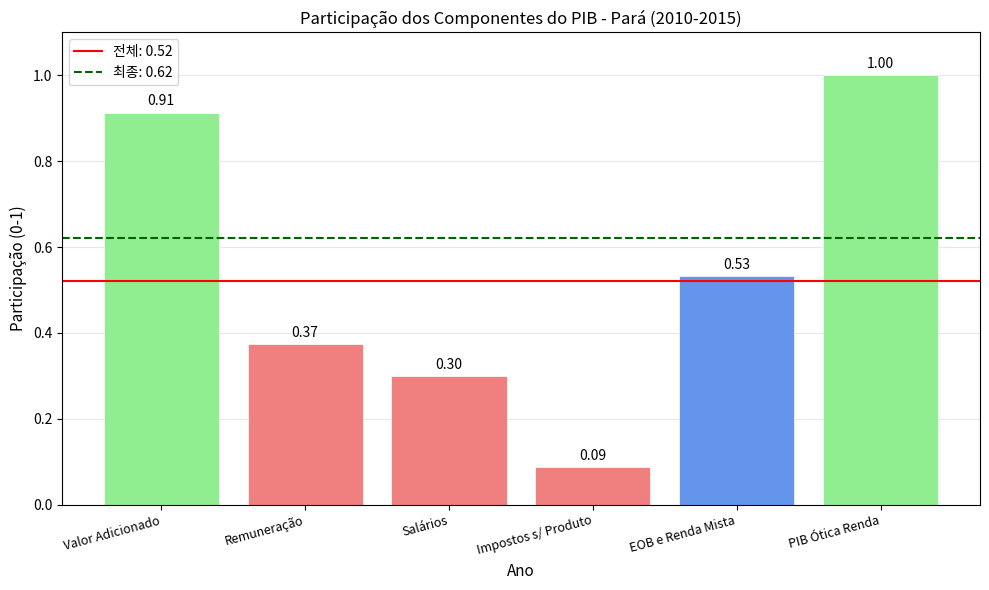

What is the greatest value displayed?

1.0